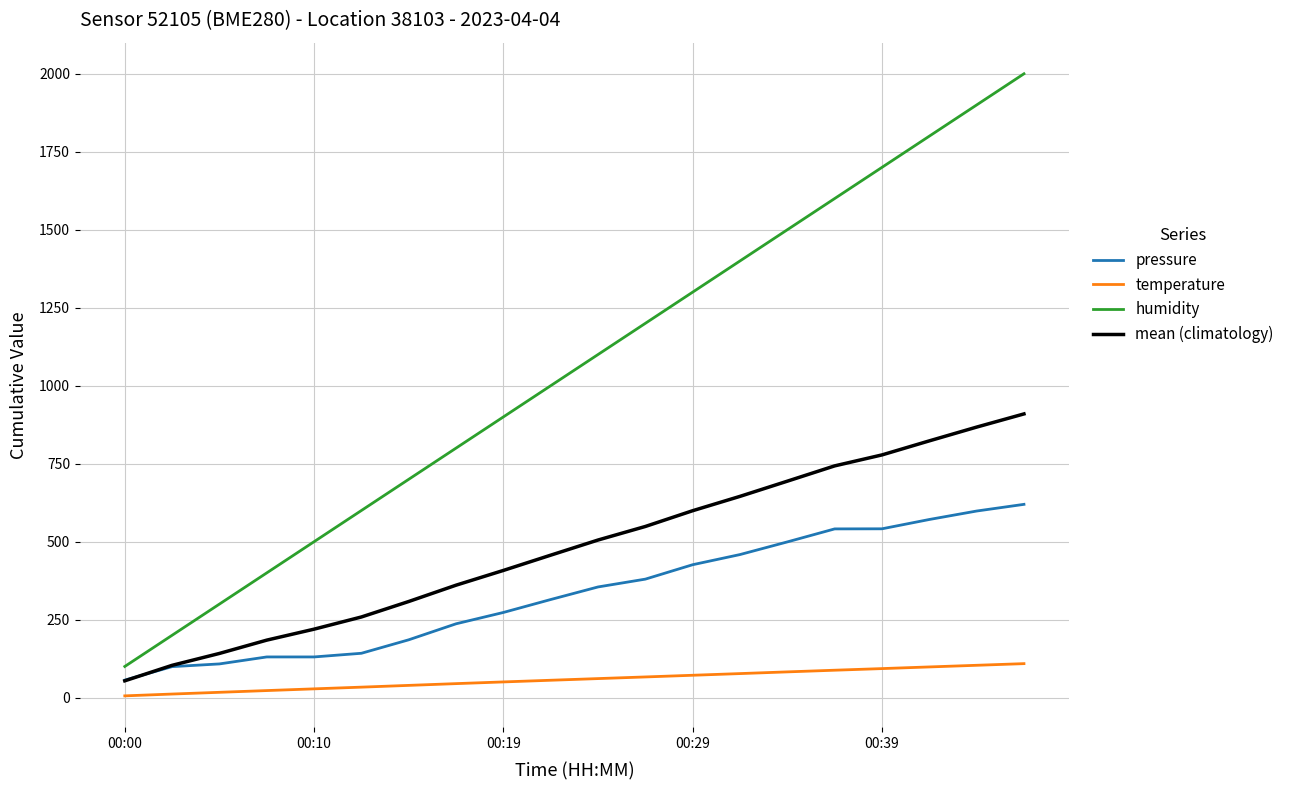

Which series has the largest range (max minus min)?

humidity